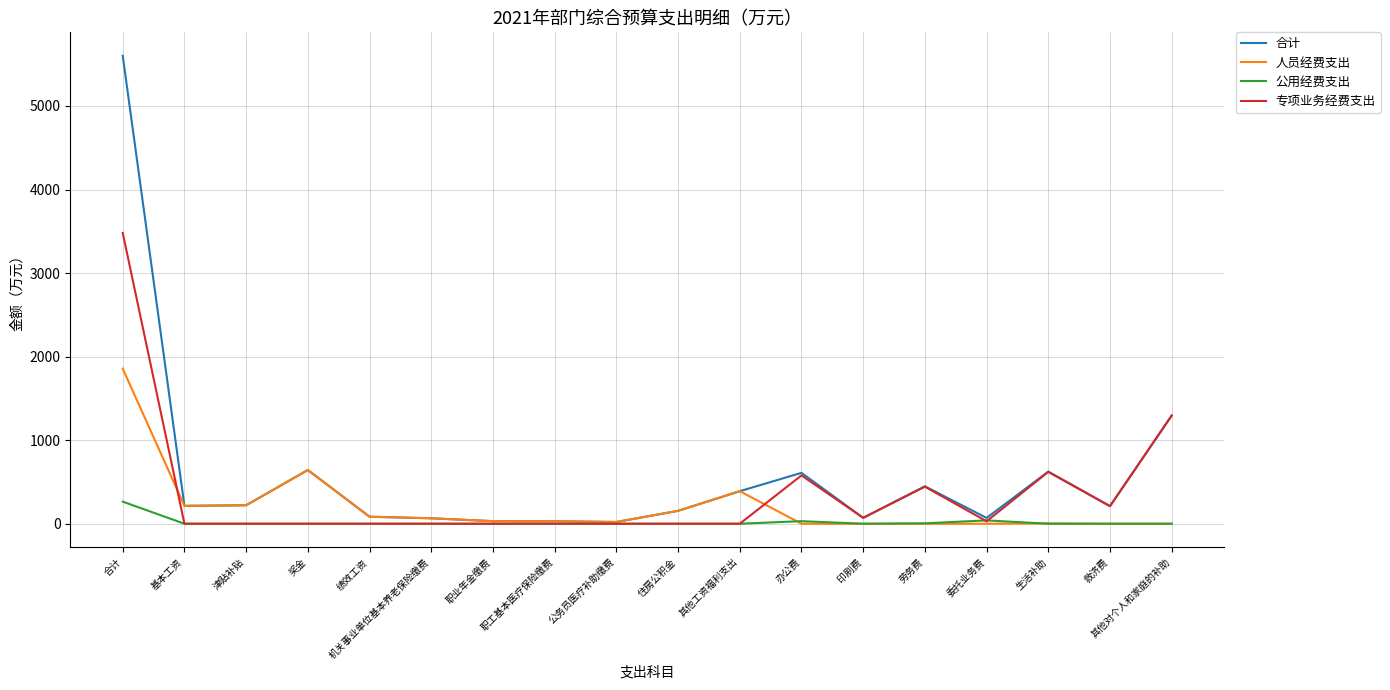

What is the maximum value shown in the chart?

5601.0